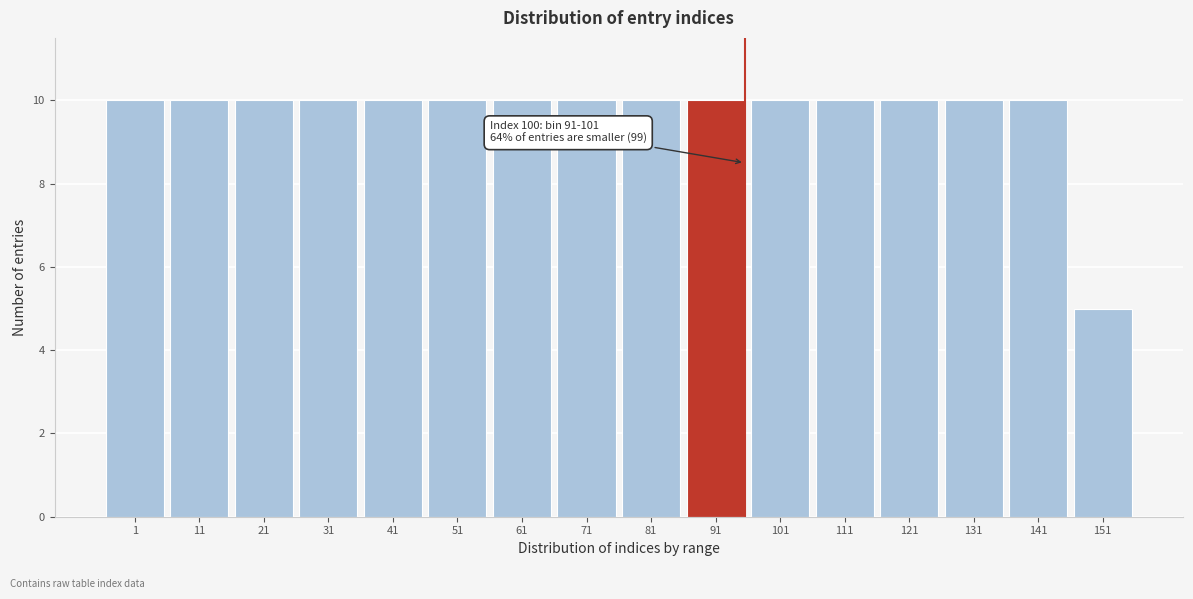

Reading left to right, transcribe all the data shown in this chart.

10	10	10	10	10	10	10	10	10	10	10	10	10	10	10	5